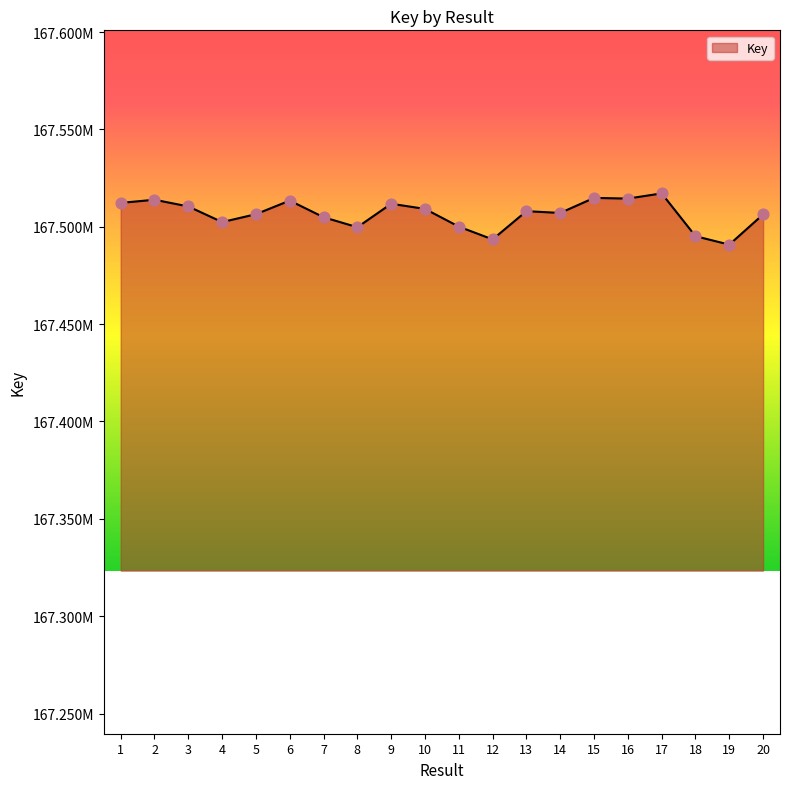

What is the change in value from 2 to 4?

-11473